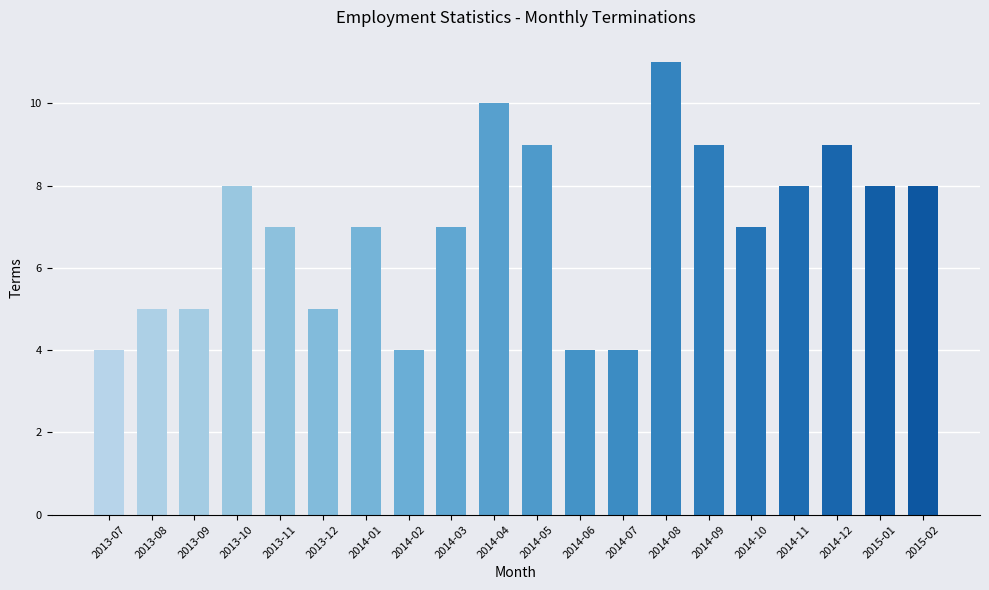

Reading left to right, transcribe all the data shown in this chart.

4	5	5	8	7	5	7	4	7	10	9	4	4	11	9	7	8	9	8	8